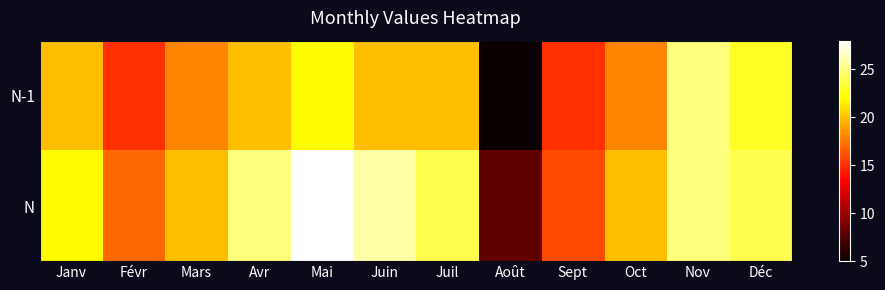

How many distinct data groups are displayed?

2